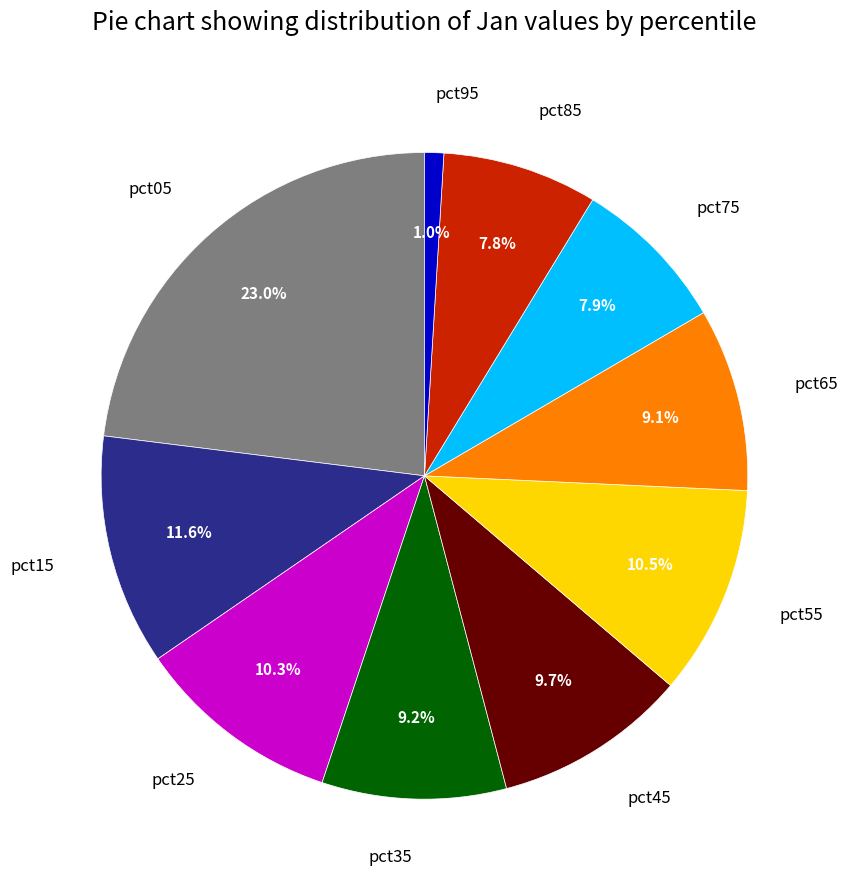

How many segments does this pie chart have?

10